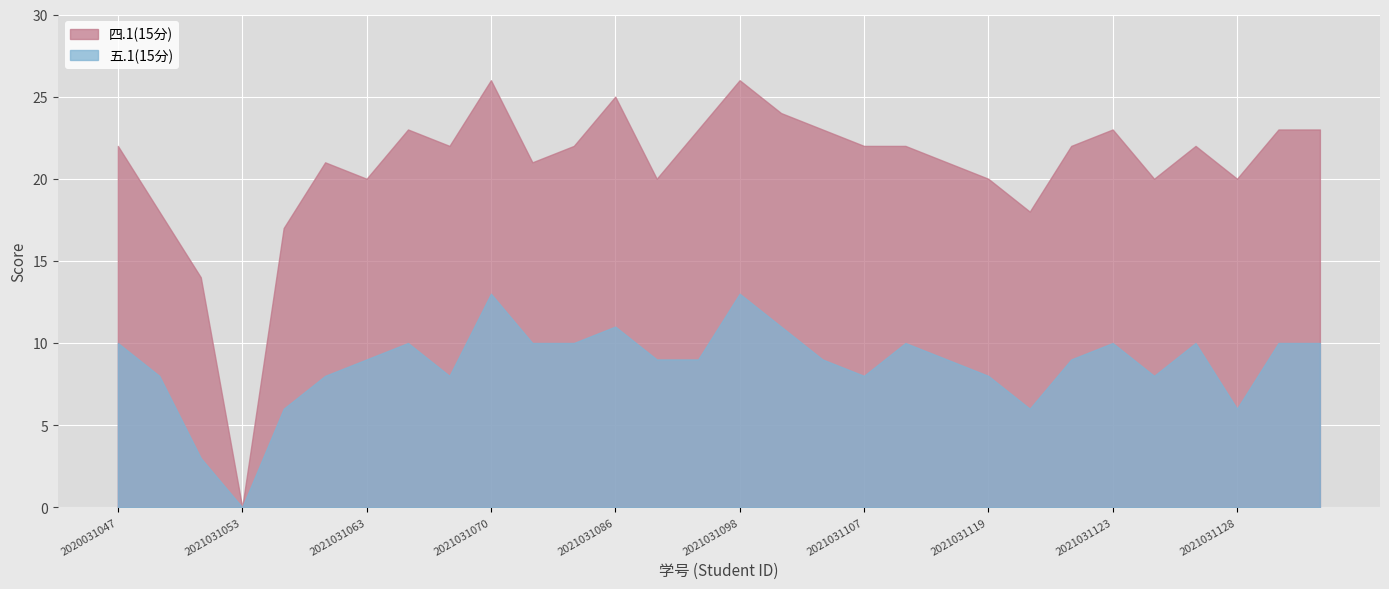

What is the approximate value of 四.1(15分) at 2021031128?

20